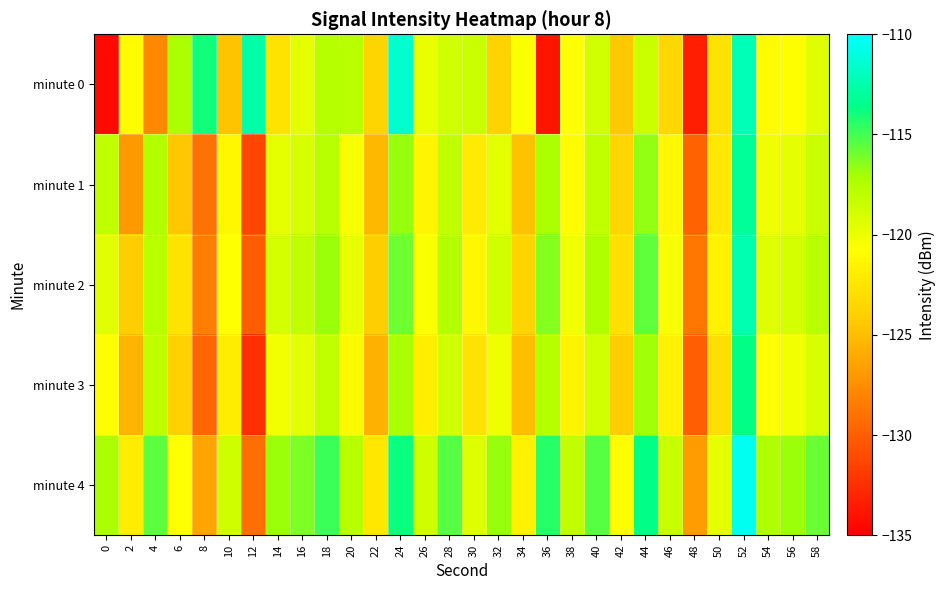

Rank the series by their maximum value, from highest to lowest.

minute 4, minute 0, minute 2, minute 1, minute 3